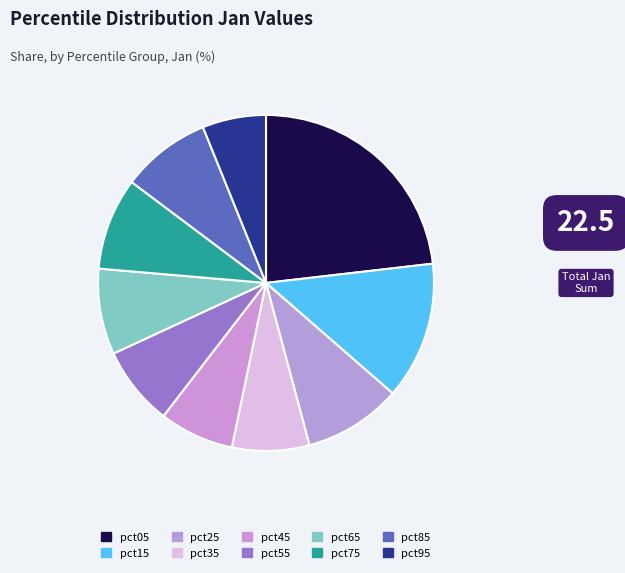

Count the number of slices in the pie.

10